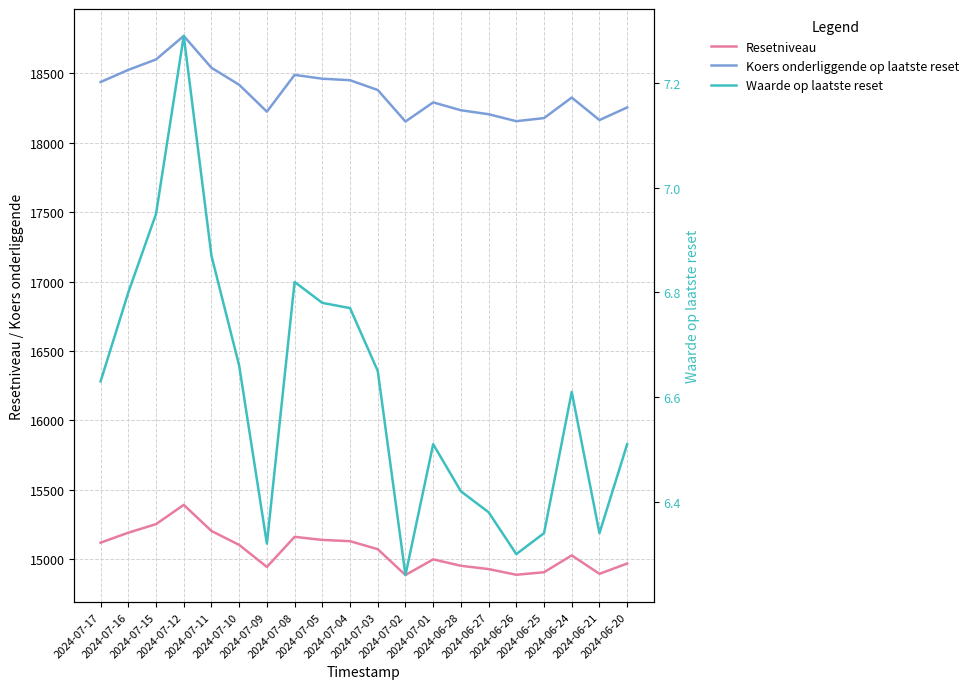

Is it true that Koers onderliggende op laatste reset equals 6826.8 at 2024-07-16?

False